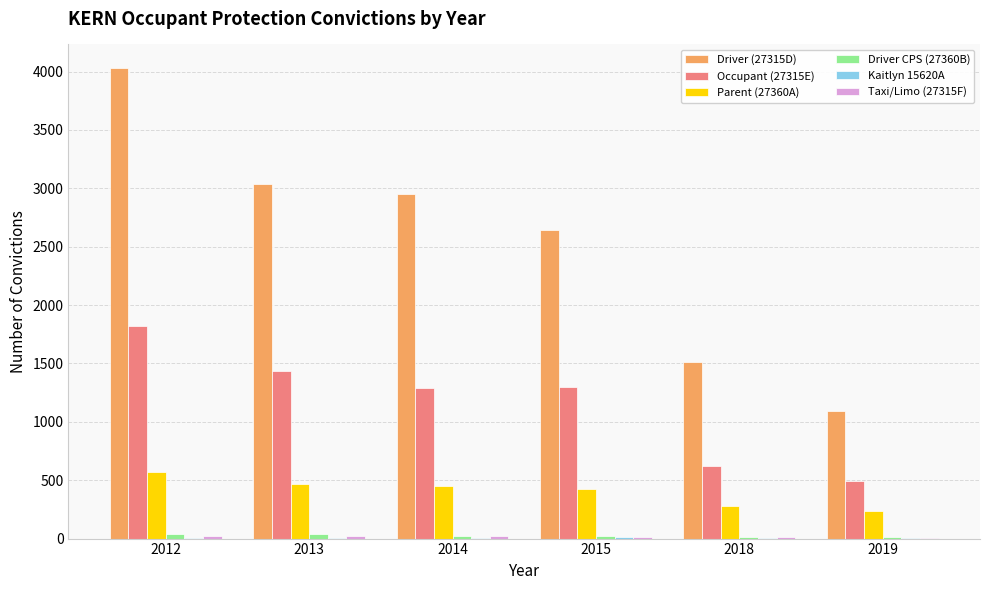

What is the sum of all Driver CPS (27360B) values?

150